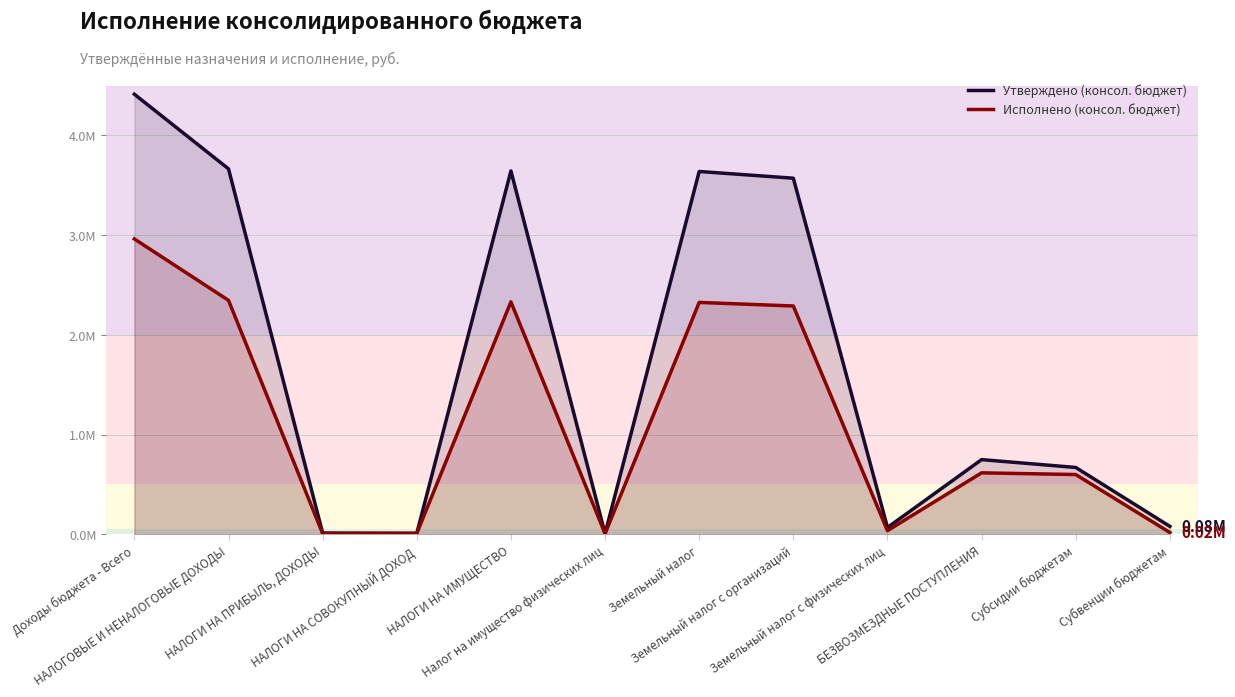

True or false: Утверждено (консол. бюджет) and Исполнено (консол. бюджет) cross at least once.

False